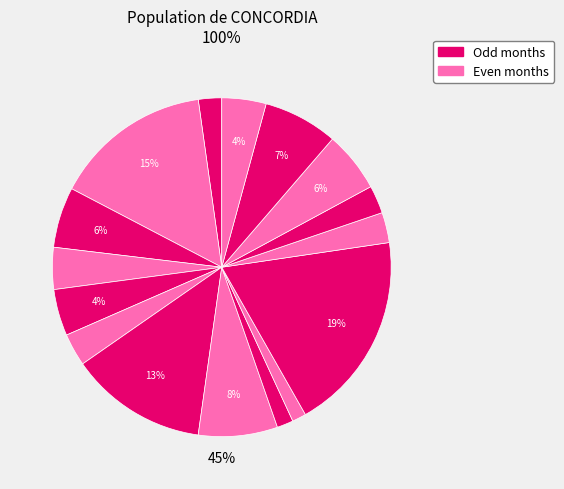

What is the smallest slice in the pie chart?

2021-10